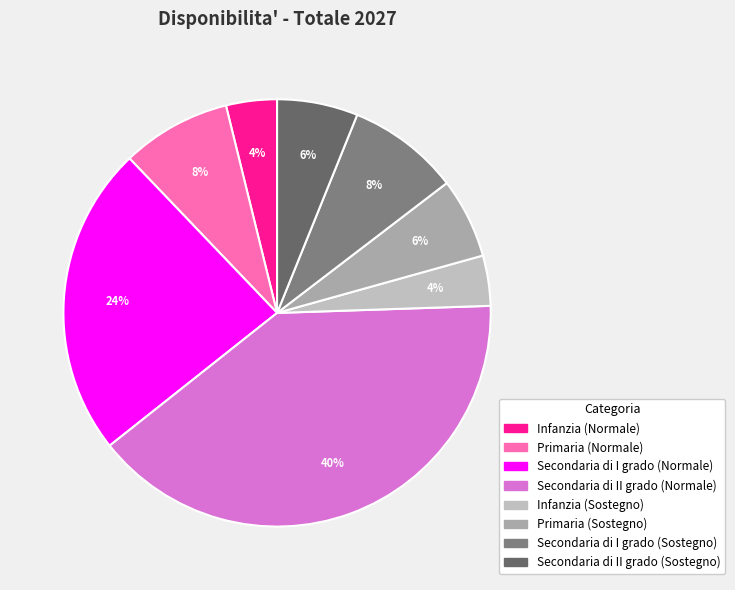

The Secondaria di II grado (Normale) slice represents 50% of the pie. True or false?

False